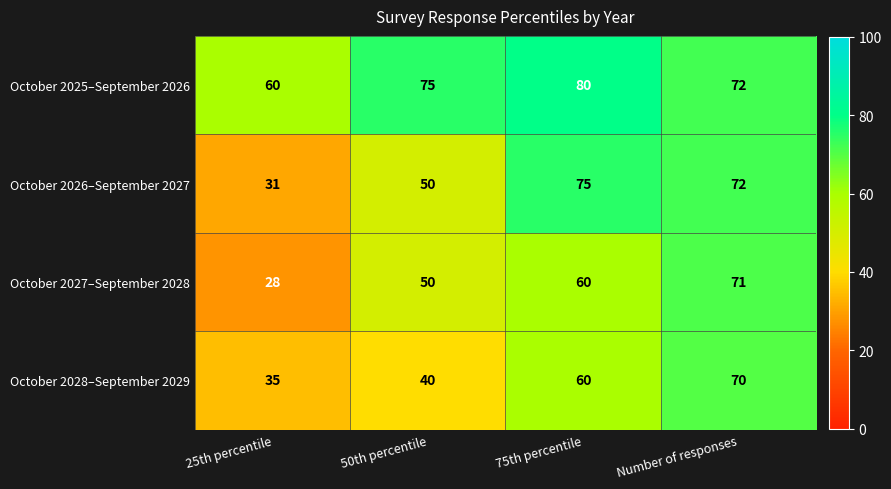

At how many categories does at least one series exceed 64?

3